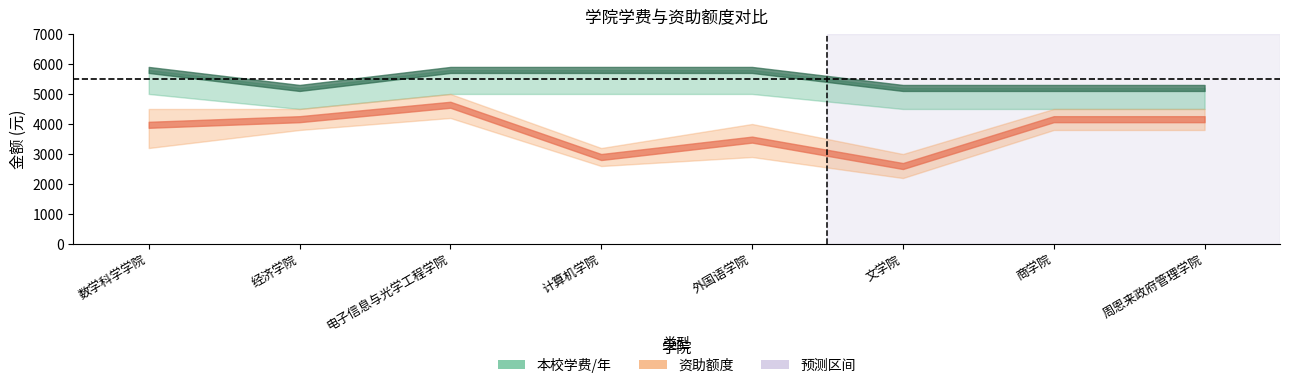

How many values in the 资助额度 series are below 4160?

4